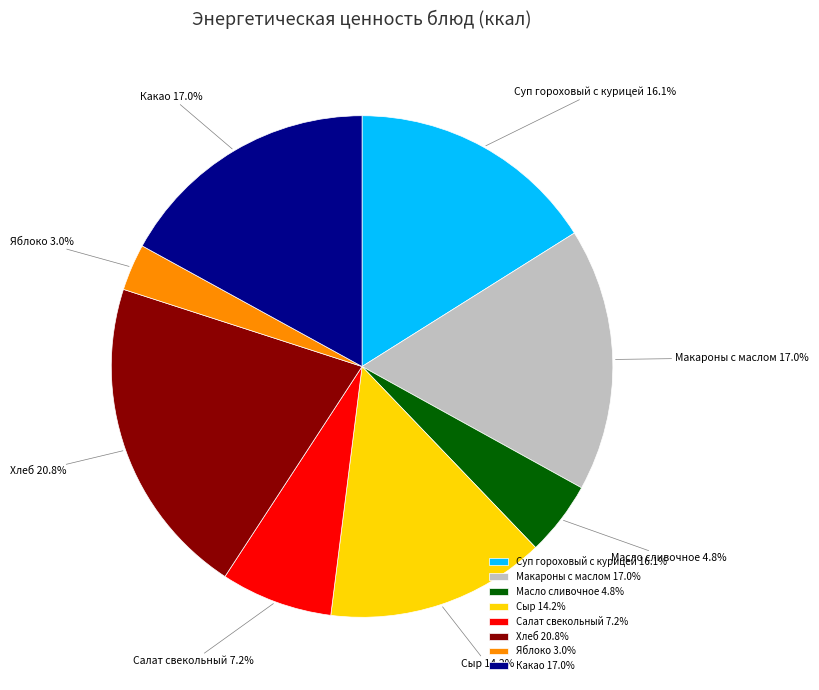

Is there a majority slice in this chart?

No